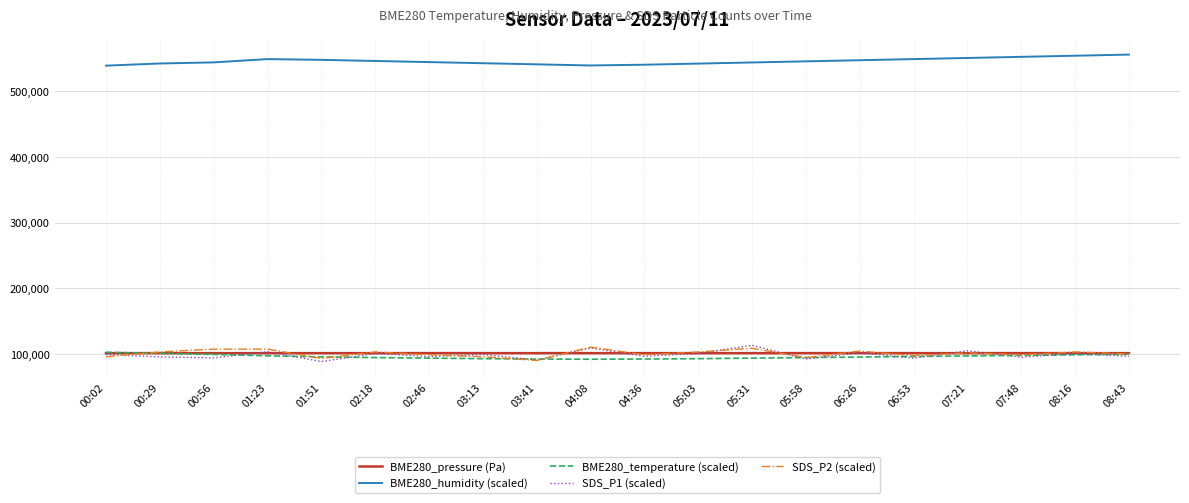

Is this an area chart (filled region under the line)?

No